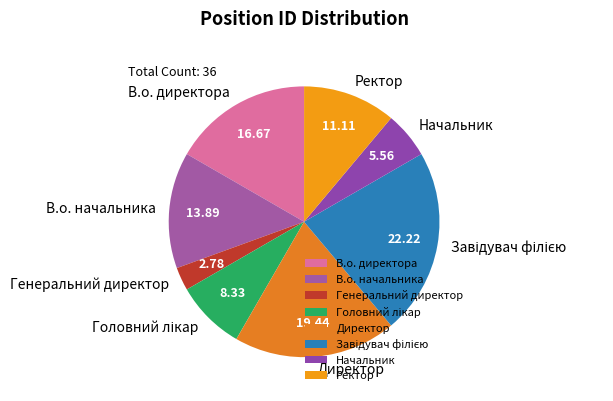

Which has a higher value, Ректор or В.о. начальника?

В.о. начальника